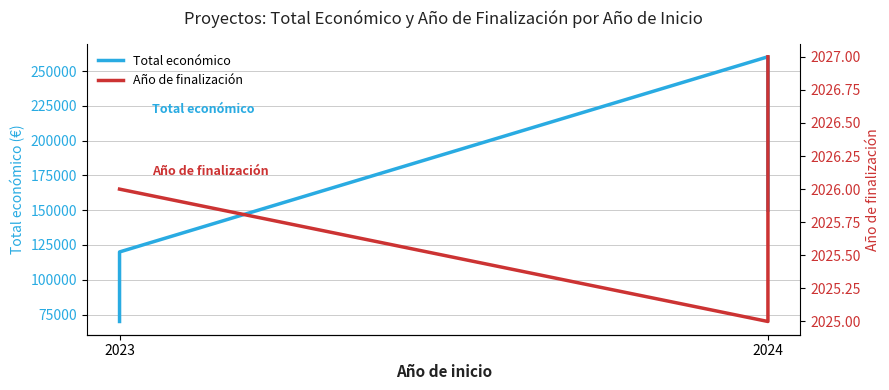

True or false: Total económico has more than 1 points higher than both neighbors.

False